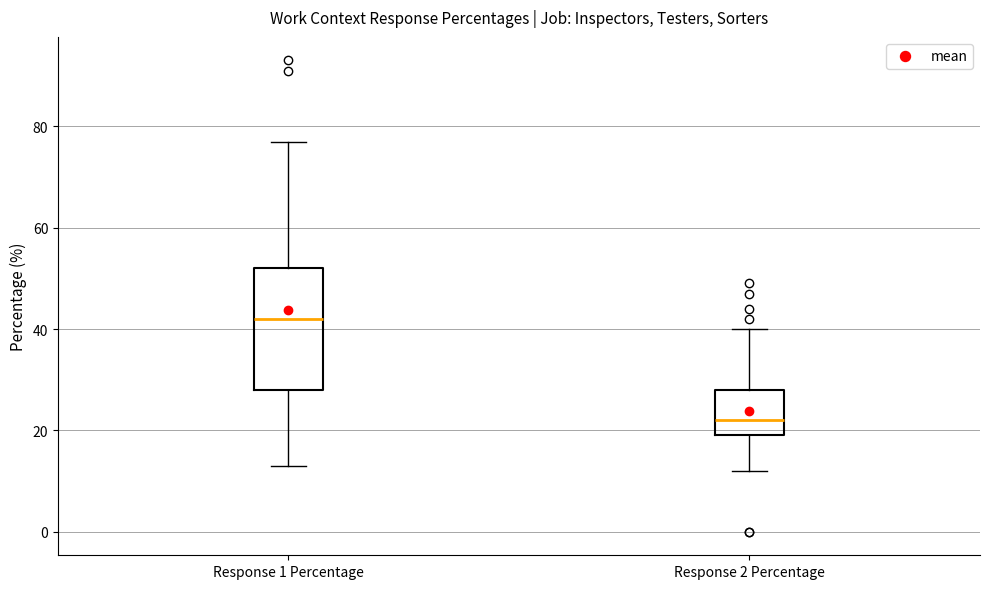

Reading left to right, read every box against the y-axis: the position of its median line, the range the box covers, and the ends of its whiskers. The values are not printed on the chart, so give them approximately, as read against the axis.

Response 1 Percentage: median 42, box 28 to 52, whiskers 14 to 78
Response 2 Percentage: median 22, box 20 to 28, whiskers 12 to 40